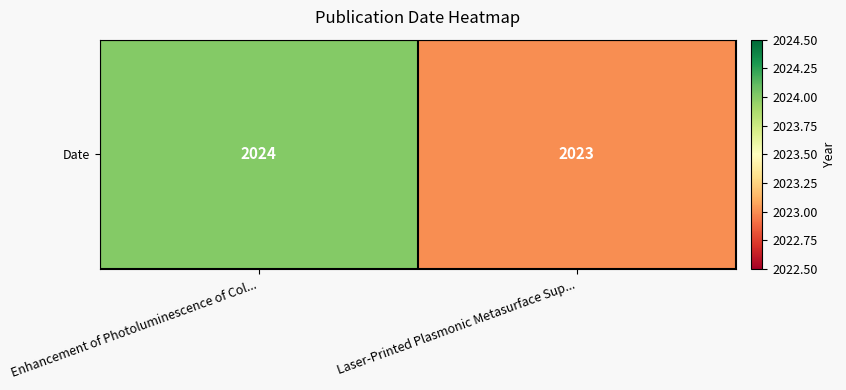

Rank the categories by value from highest to lowest.

Enhancement of Photoluminescence of Col..., Laser-Printed Plasmonic Metasurface Sup...